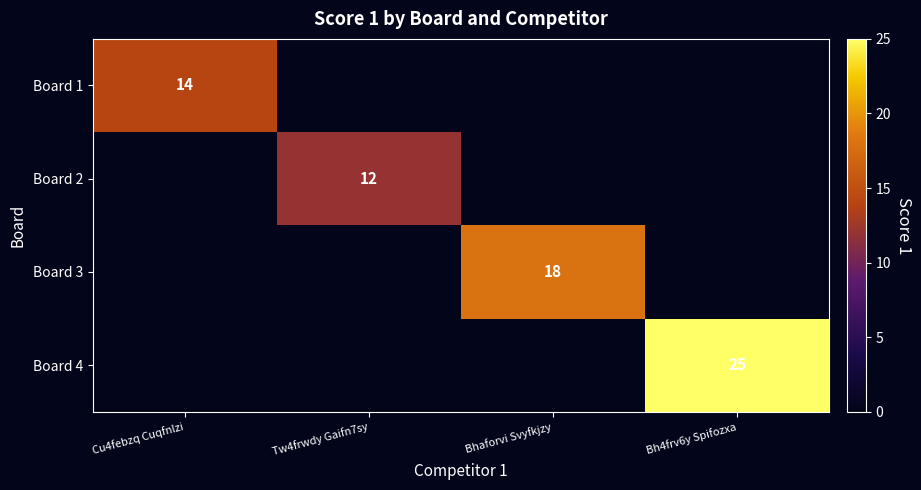

How many categories are shown in the chart?

4